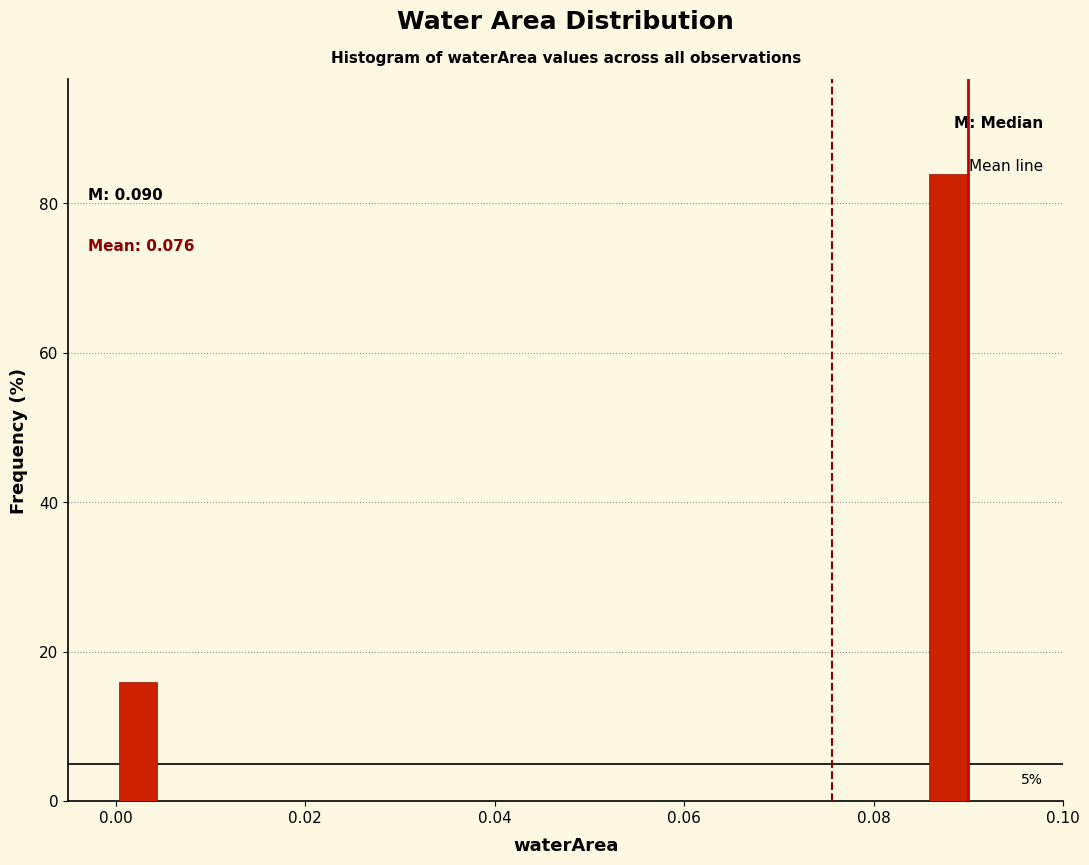

Read against the x-axis, roughly where is the centre of the tallest bar?

0.088